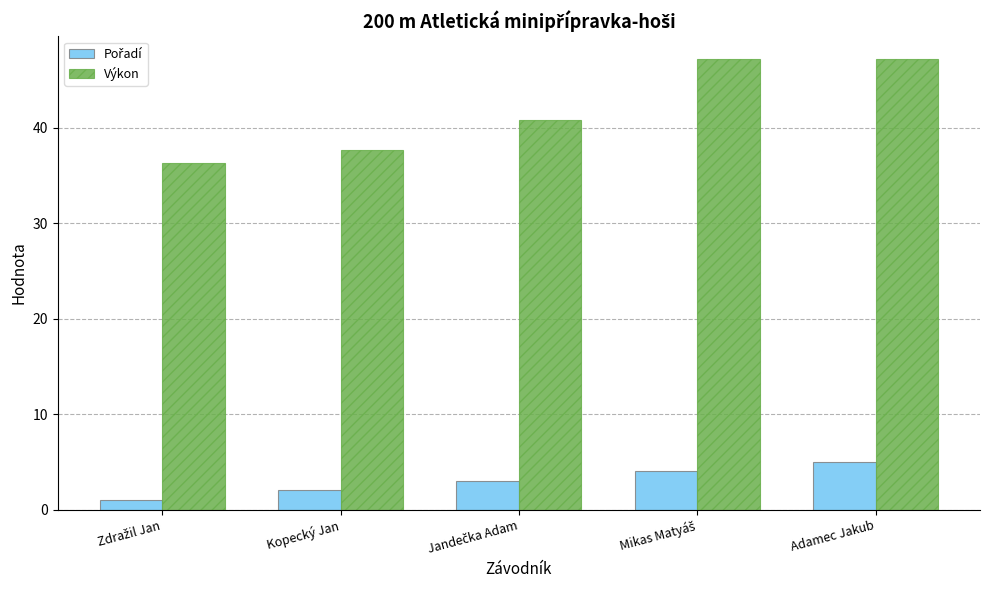

Is it true that Výkon equals 47.2 at Adamec Jakub?

True